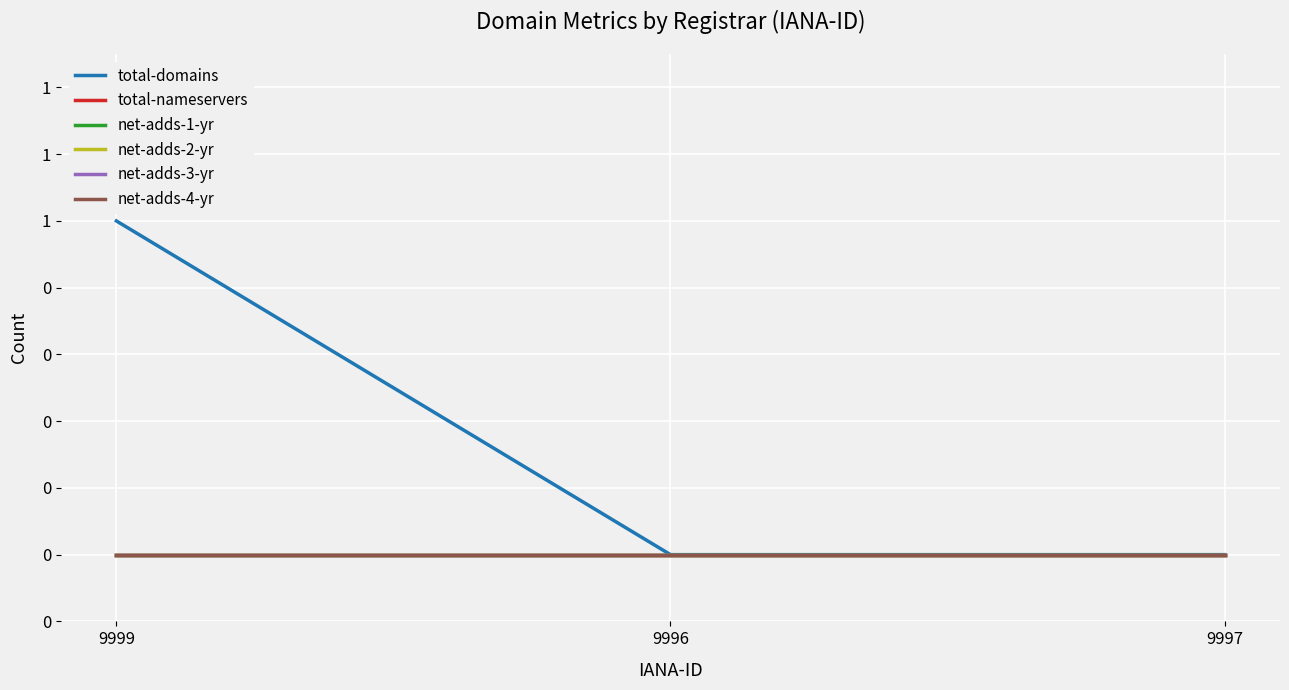

Which series has the largest total across all categories?

total-domains